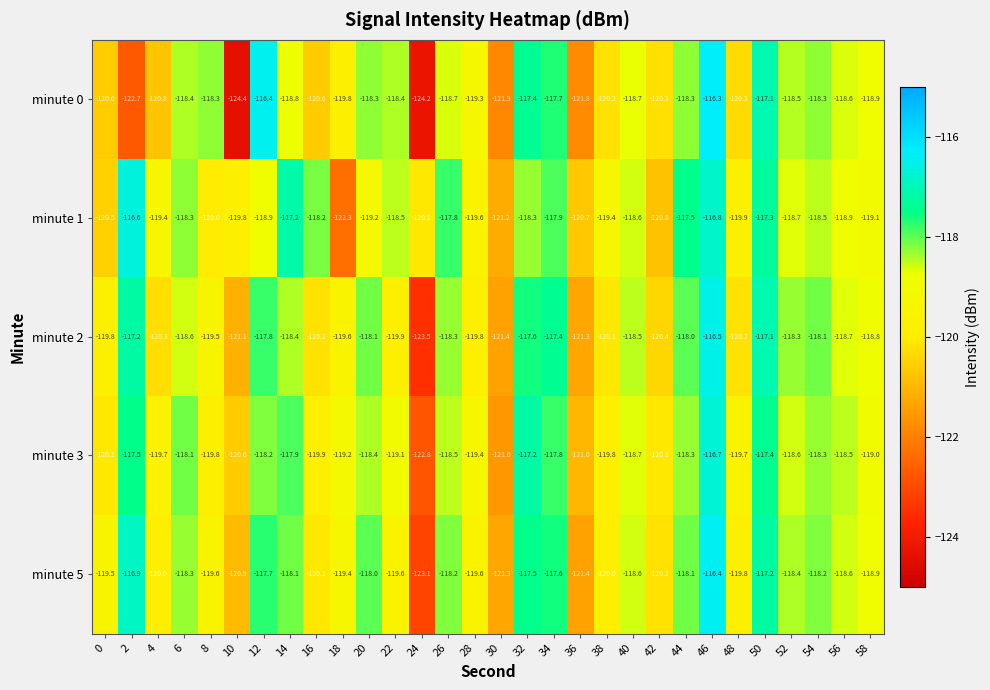

What is the spread (max minus min) of values at 18?

3.1